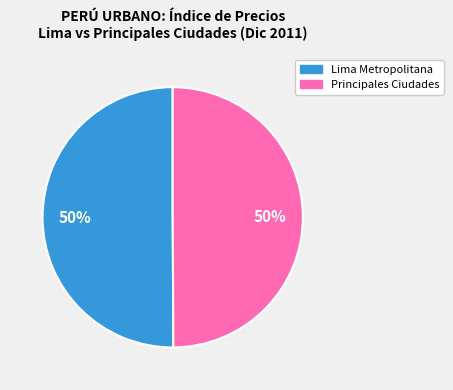

What is the ratio of the value at Principales Ciudades to the value at Lima Metropolitana?

1.0